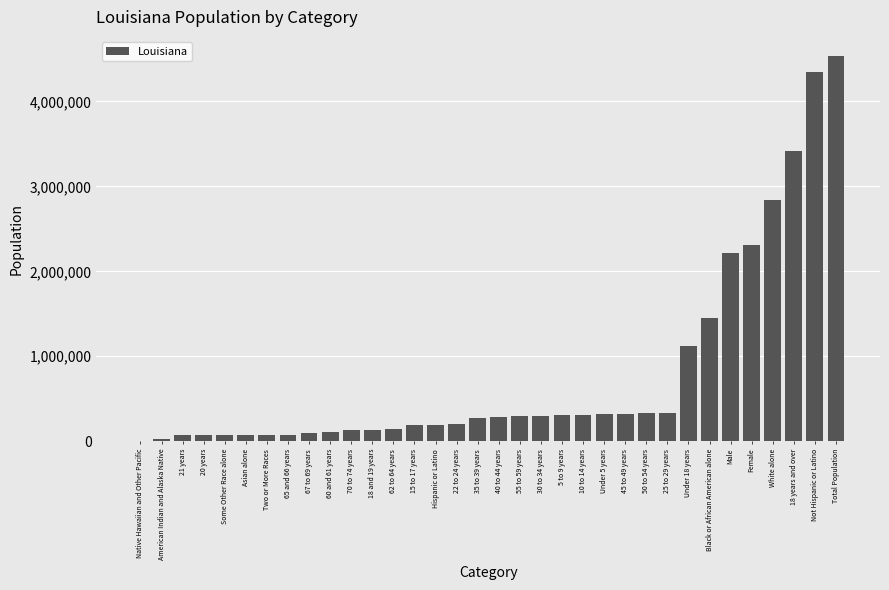

True or false: the data shows 133629 at 70 to 74 years.

True